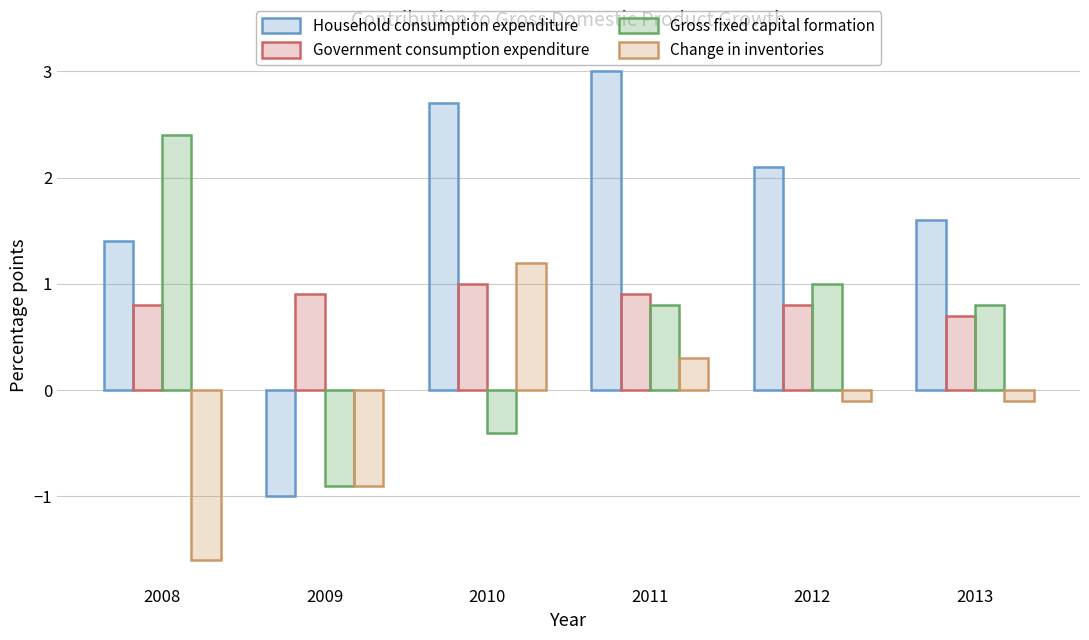

Rank the categories by Household consumption expenditure value from highest to lowest.

2011, 2010, 2012, 2013, 2008, 2009